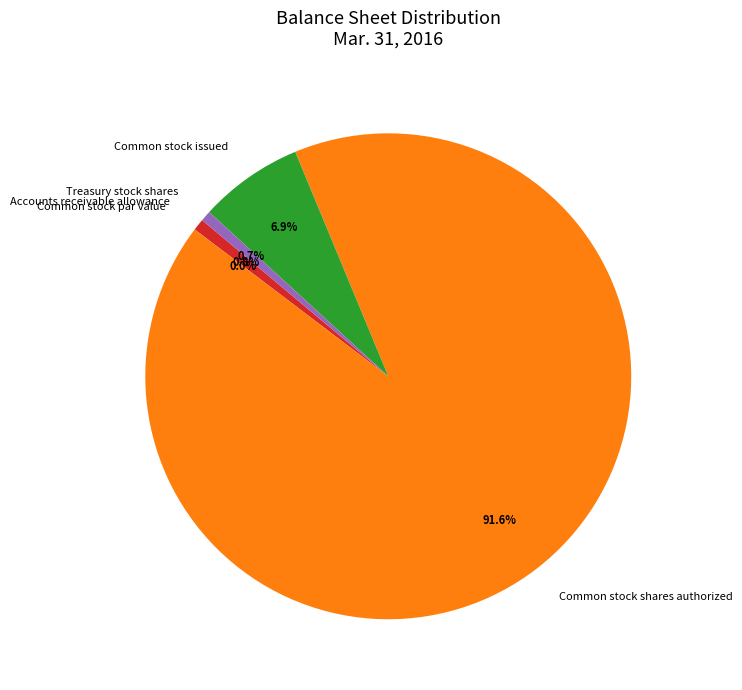

To the nearest percent, what percentage of the pie is Treasury stock shares?

1%